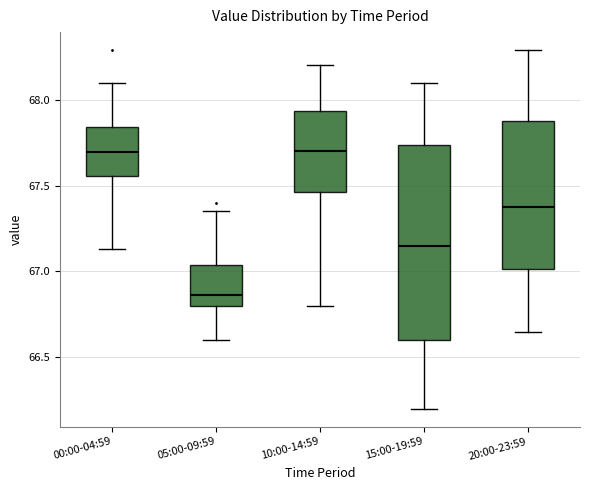

Which box is the tallest, from its lower edge to its upper edge?

15:00-19:59